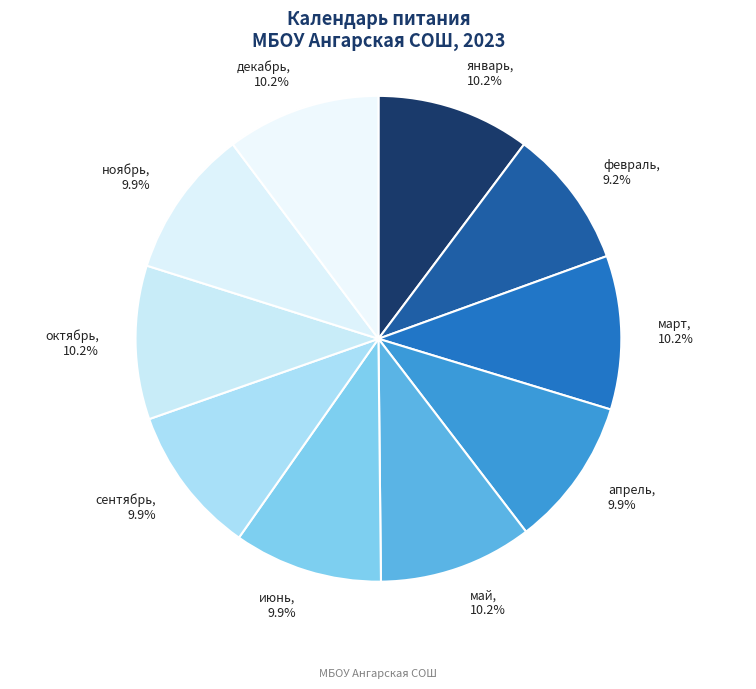

Which category has the smallest portion of the pie?

февраль